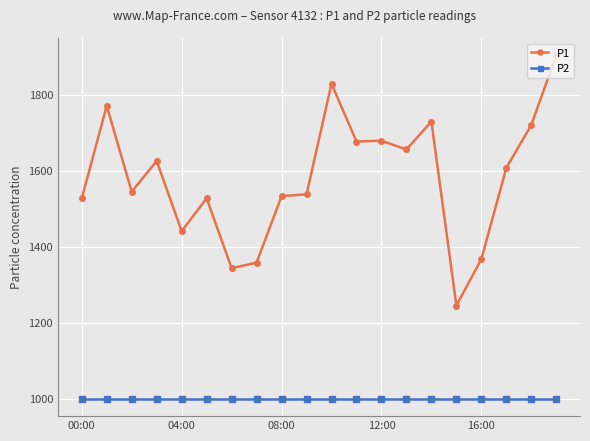

What is the value of the P1 point at the 13th from the left?

1678.7